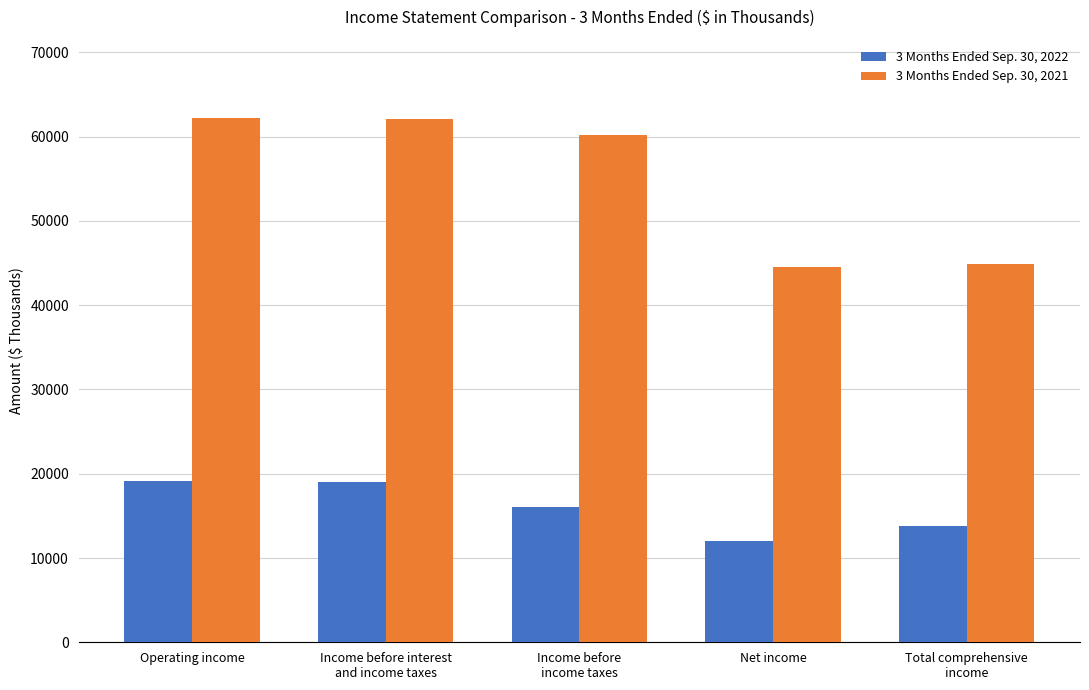

What is the sum of the 3 Months Ended Sep. 30, 2022 values at Income before
income taxes and Net income?

28108